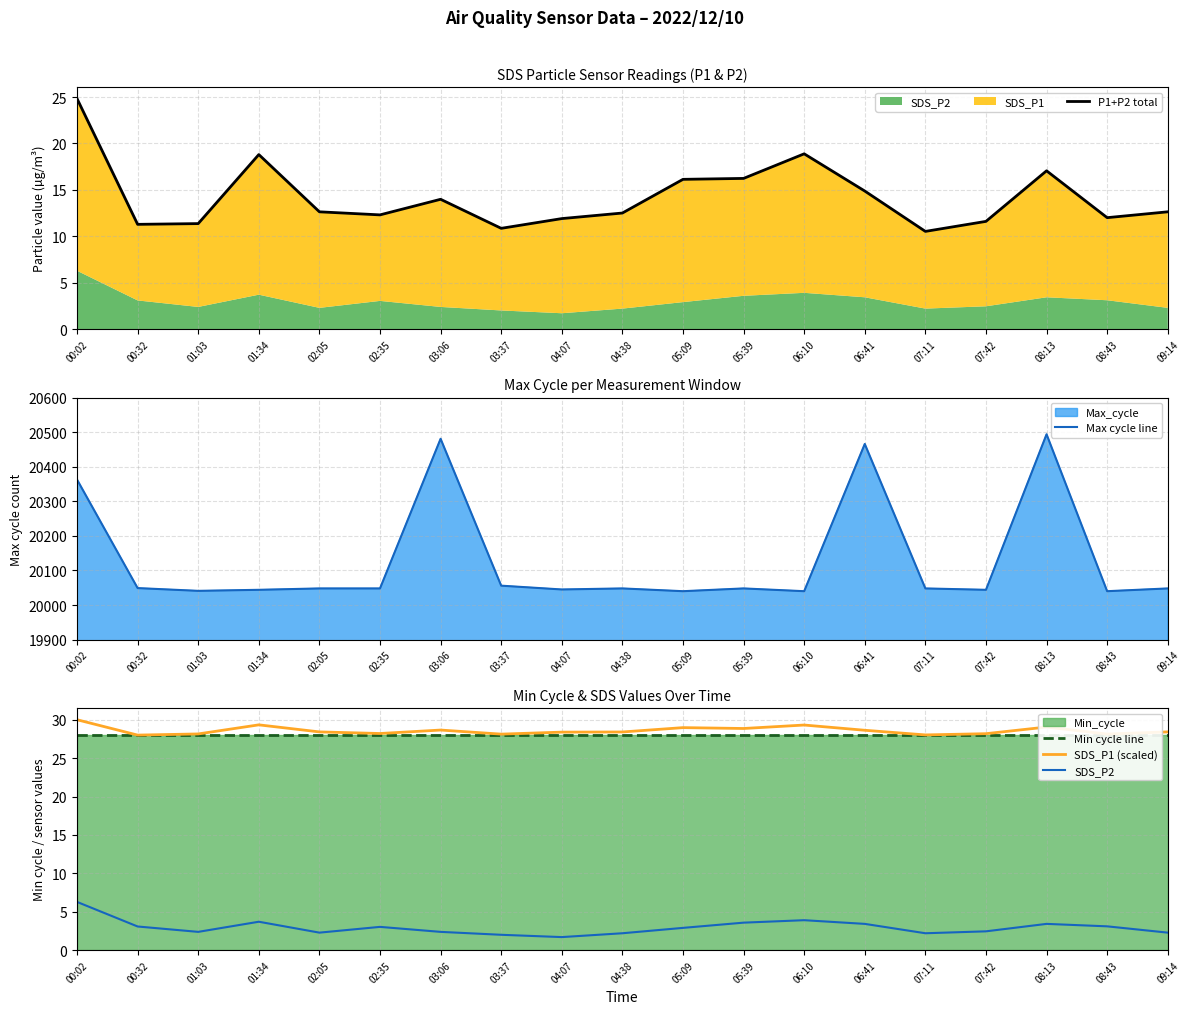

Which has a higher value, 09:14 or 07:11?

09:14